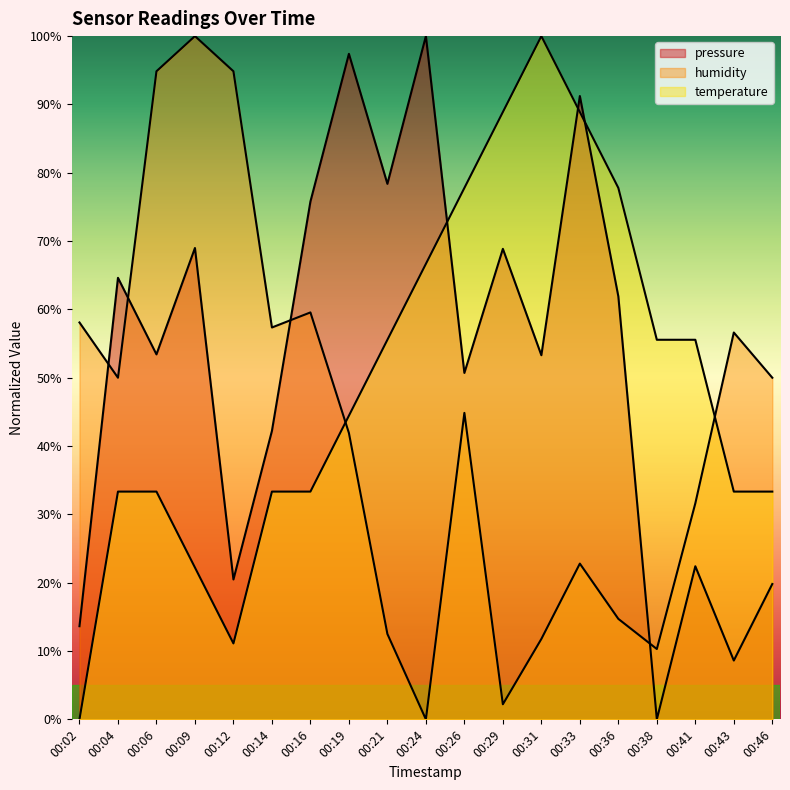

What is the average value of the temperature series?

49.7